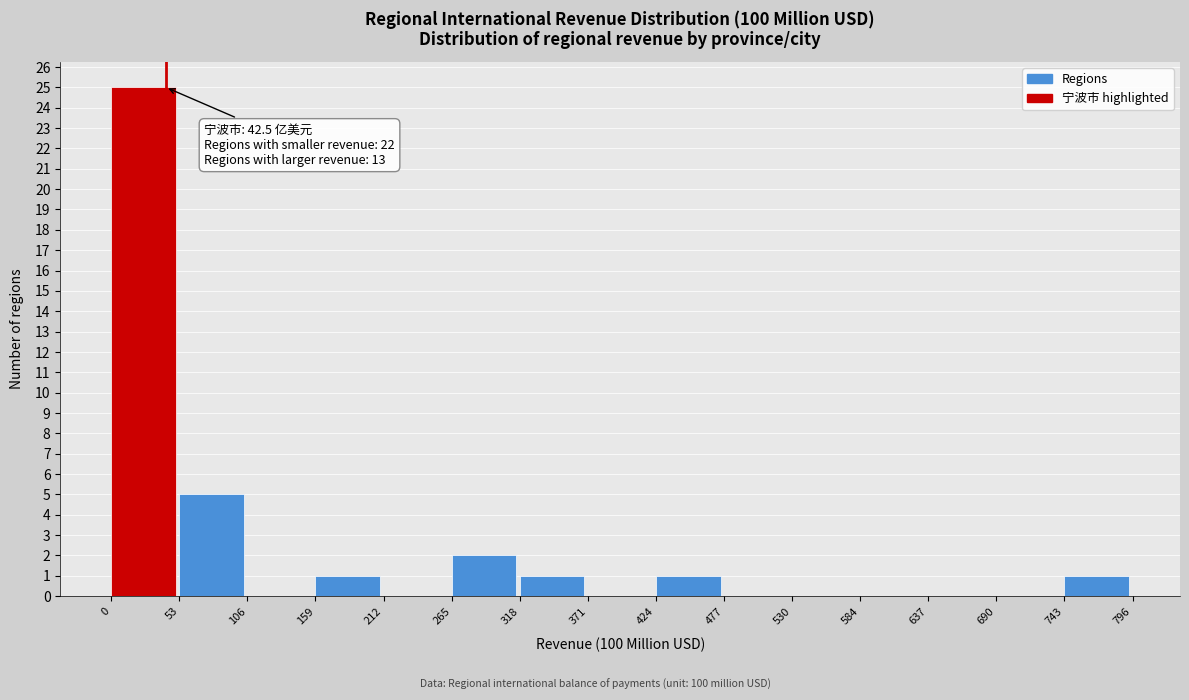

Which range on the x-axis has the tallest bar?

0 to 53